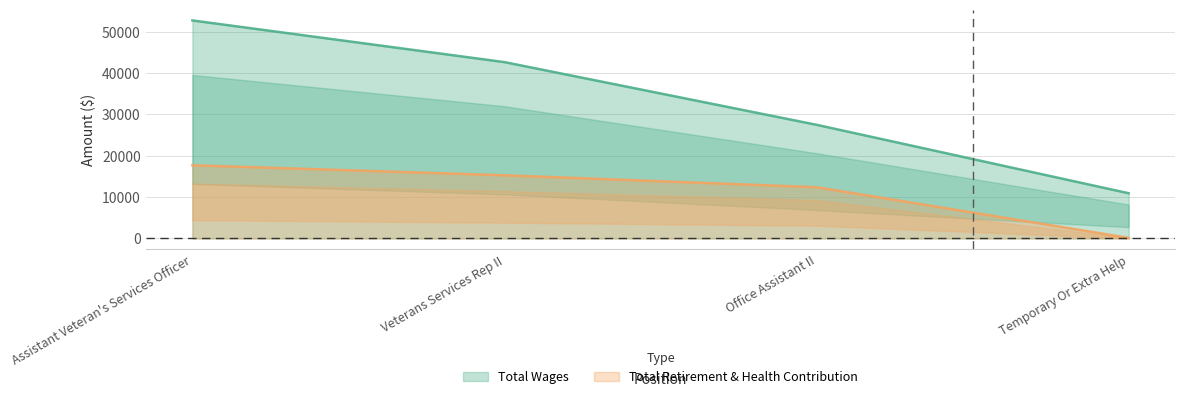

True or false: Total Retirement & Health Contribution has more than 0 interior local peaks.

False